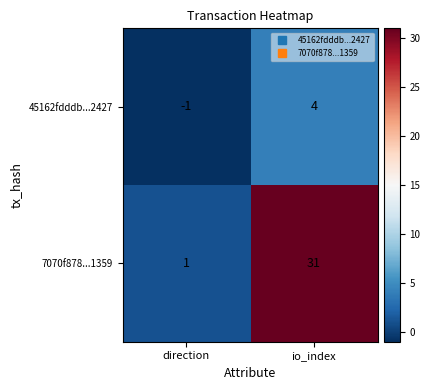

Reading left to right, list all the values displayed in this chart.

45162fdddb...2427: direction=-1	io_index=4
7070f878...1359: direction=1	io_index=31